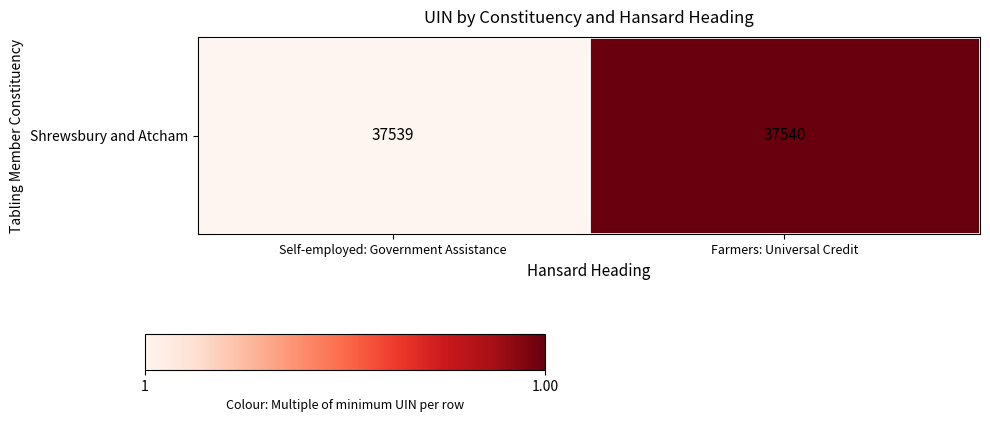

Reading left to right, extract all data points from this chart.

Self-employed: Government Assistance=1.0	Farmers: Universal Credit=1.0